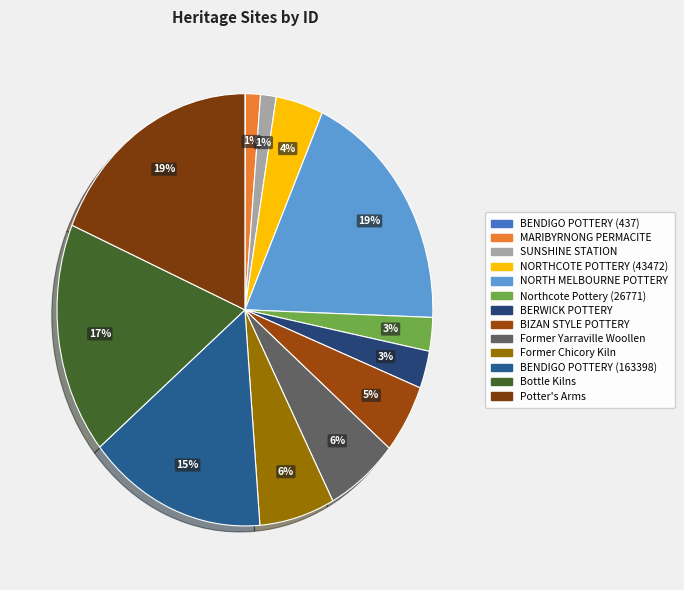

Between BERWICK POTTERY and NORTHCOTE POTTERY (43472), which is larger?

NORTHCOTE POTTERY (43472)